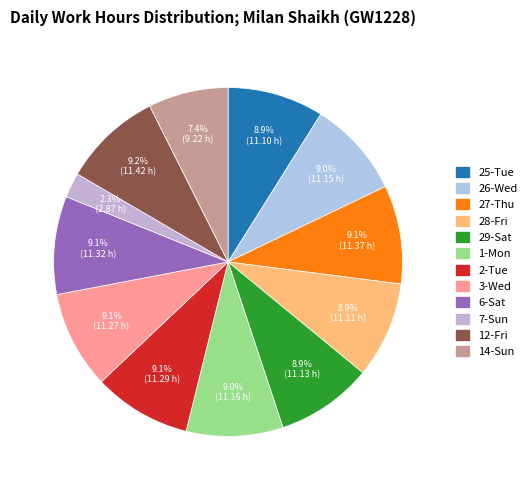

Does any single category account for the majority?

No